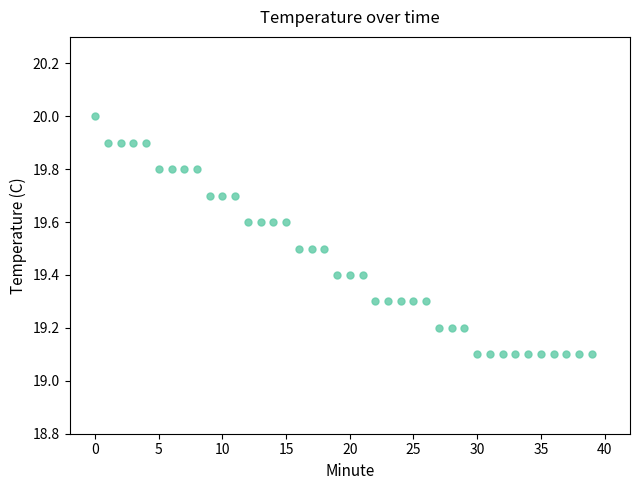

What is the range of Y values (max minus min)?

0.9